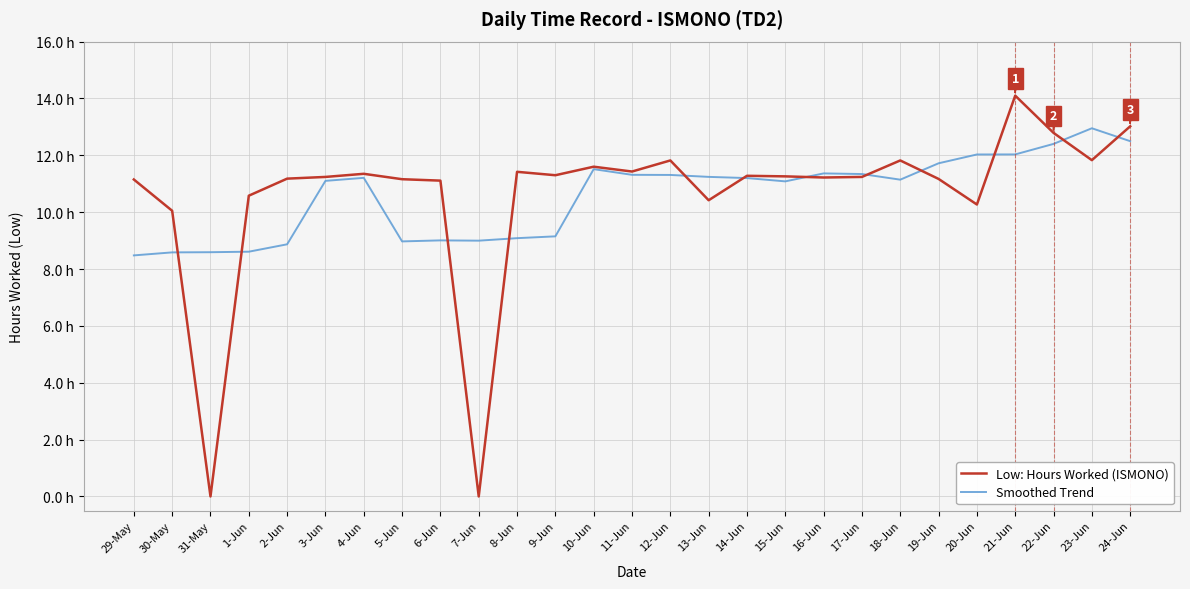

Reading right to left, what are all the values shown in this chart?

Low: Hours Worked (ISMONO): 13.0	11.8	12.8	14.1	10.3	11.2	11.8	11.2	11.2	11.3	11.3	10.4	11.8	11.4	11.6	11.3	11.4	0.0	11.1	11.2	11.3	11.2	11.2	10.6	0.0	10.1	11.2
Smoothed Trend: 12.5	13.0	12.4	12.0	12.0	11.7	11.1	11.3	11.4	11.1	11.2	11.2	11.3	11.3	11.5	9.2	9.1	9.0	9.0	9.0	11.2	11.1	8.9	8.6	8.6	8.6	8.5